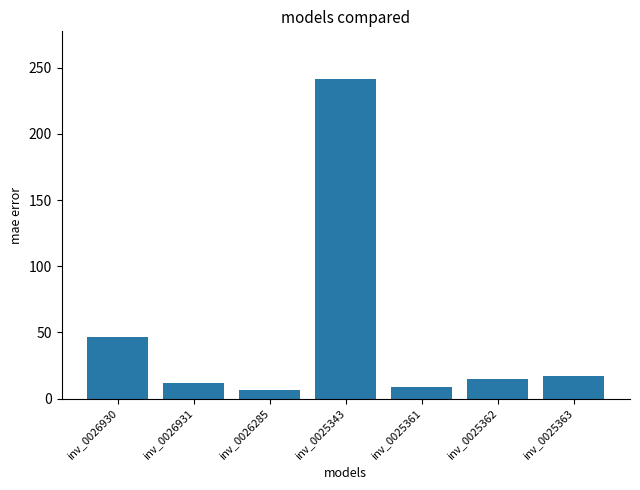

Which has a higher value, inv_0025361 or inv_0026285?

inv_0025361